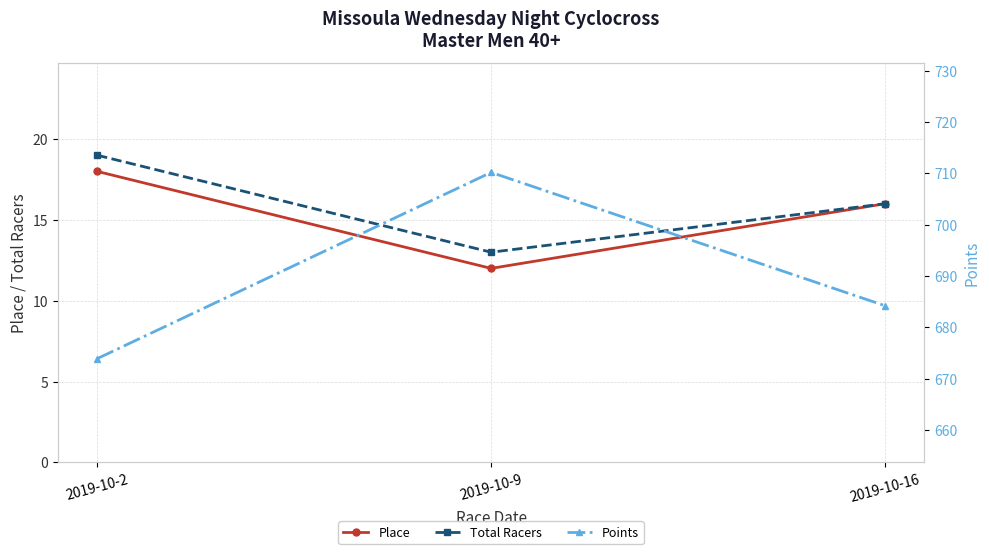

What is the sum of all Total Racers values?

48